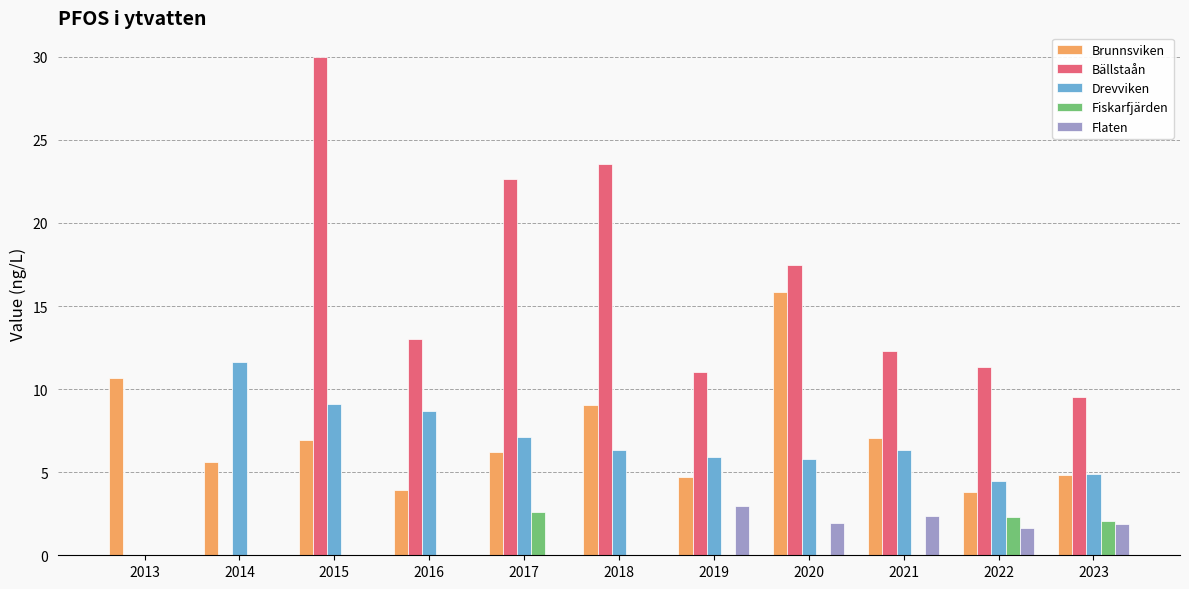

What is the sum of all Fiskarfjärden values?

7.0